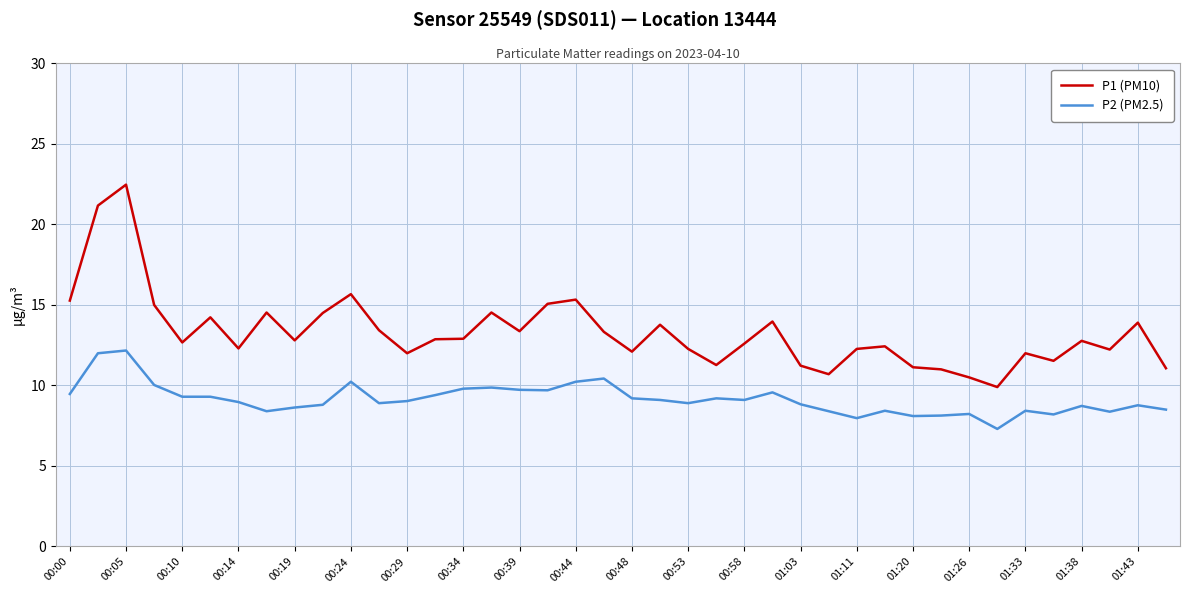

Which series has the largest total across all categories?

P1 (PM10)